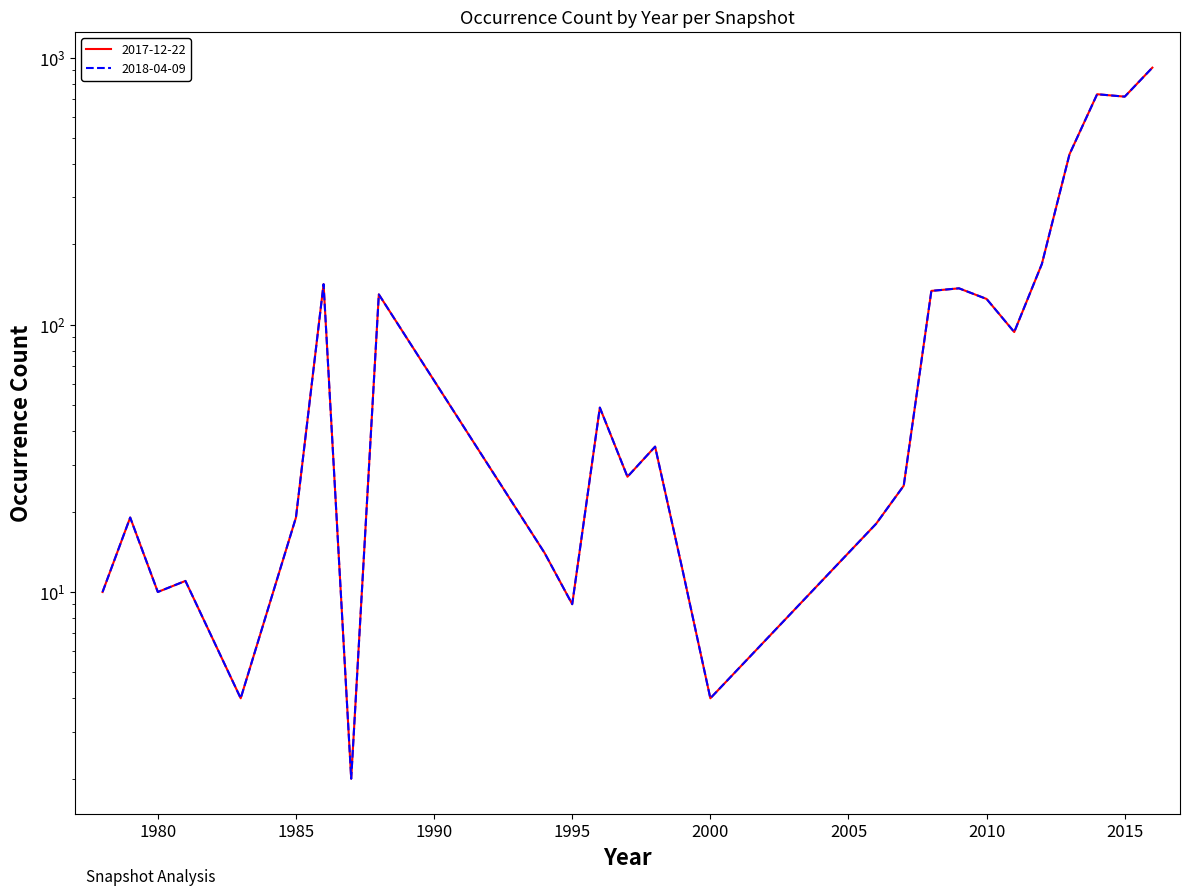

Which series has the widest spread of values?

2017-12-22